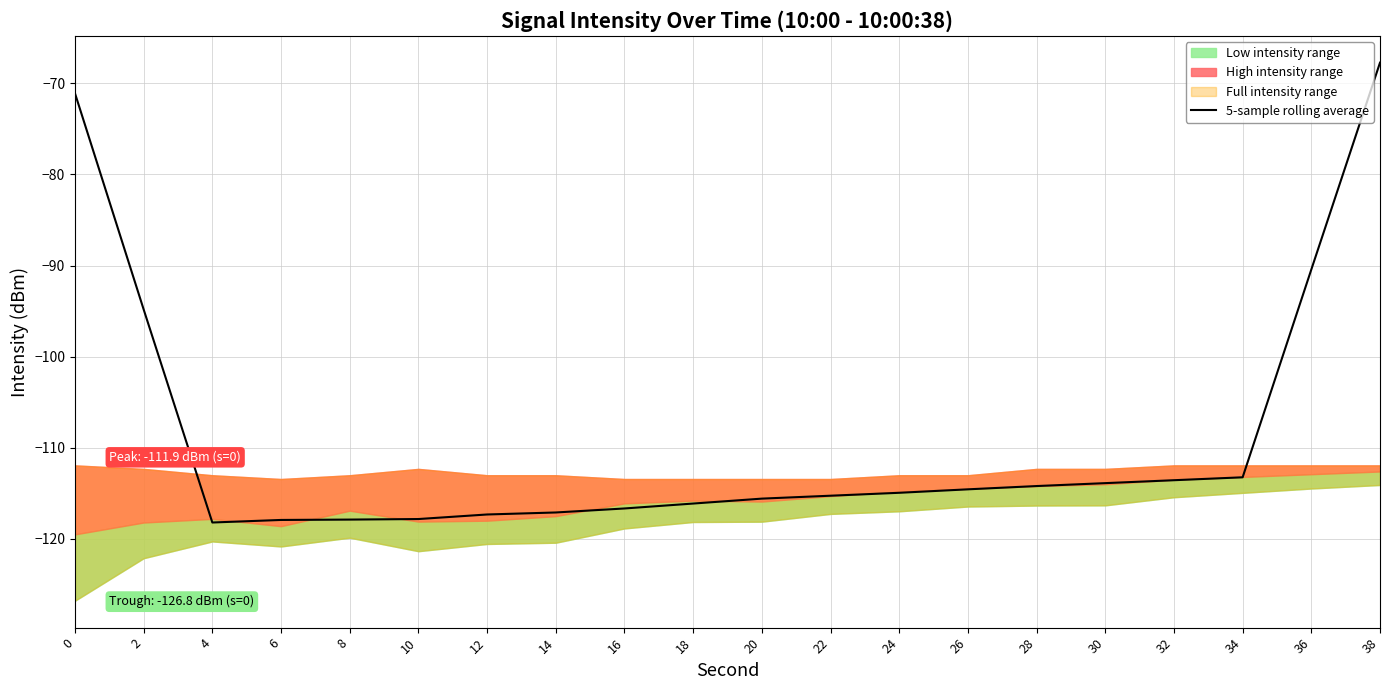

Reading left to right, list all the values displayed in this chart.

0=-71.1	2=-94.8	4=-118.2	6=-117.9	8=-117.9	10=-117.8	12=-117.3	14=-117.1	16=-116.7	18=-116.1	20=-115.6	22=-115.3	24=-114.9	26=-114.6	28=-114.2	30=-113.9	32=-113.6	34=-113.2	36=-90.4	38=-67.7